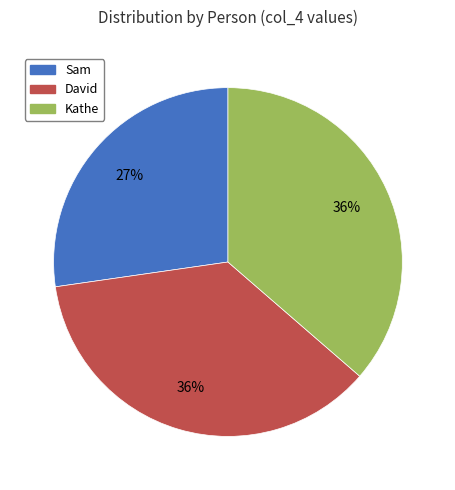

How many segments does this pie chart have?

3